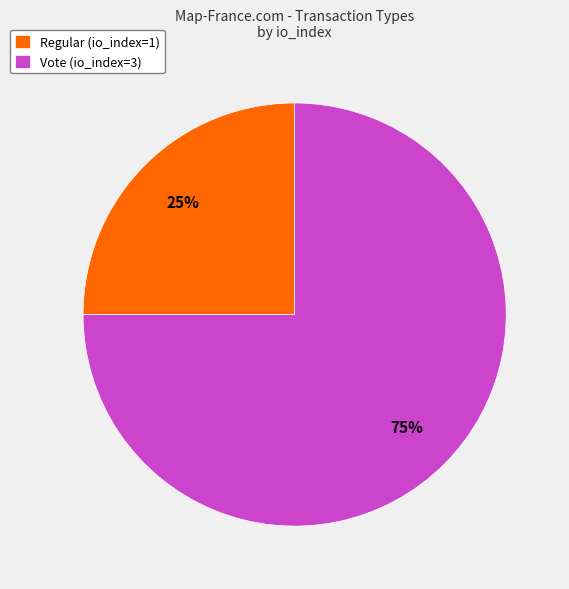

Approximately how many times larger is the value at Regular (io_index=1) compared to Vote (io_index=3)?

0.3